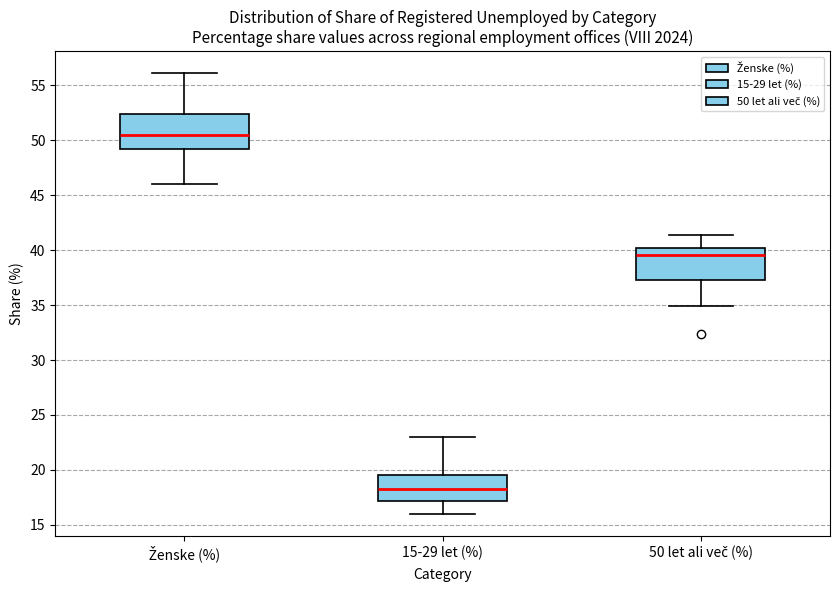

Reading left to right, read every box against the y-axis: the position of its median line, the range the box covers, and the ends of its whiskers. The values are not printed on the chart, so give them approximately, as read against the axis.

Ženske (%): median 50.5, box 49.0 to 52.5, whiskers 46.0 to 56.0
15-29 let (%): median 18.0, box 17.0 to 19.5, whiskers 16.0 to 23.0
50 let ali več (%): median 39.5, box 37.0 to 40.0, whiskers 35.0 to 41.5